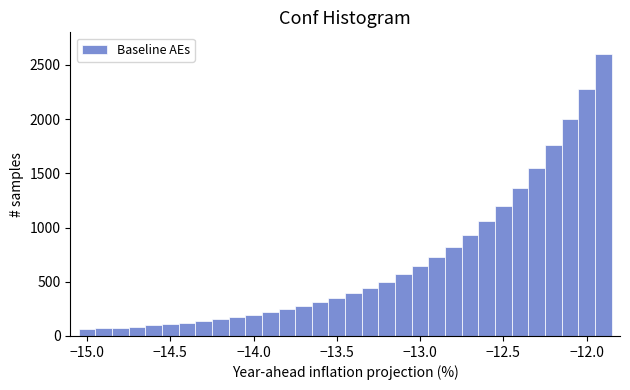

Read against the x-axis, roughly where is the centre of the tallest bar?

-11.90